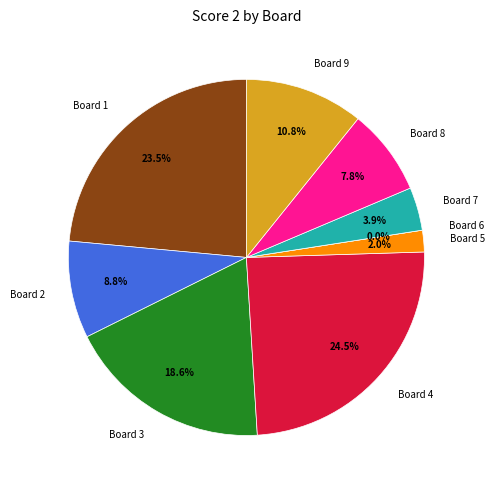

Does Board 3 account for over 50% of the chart?

No